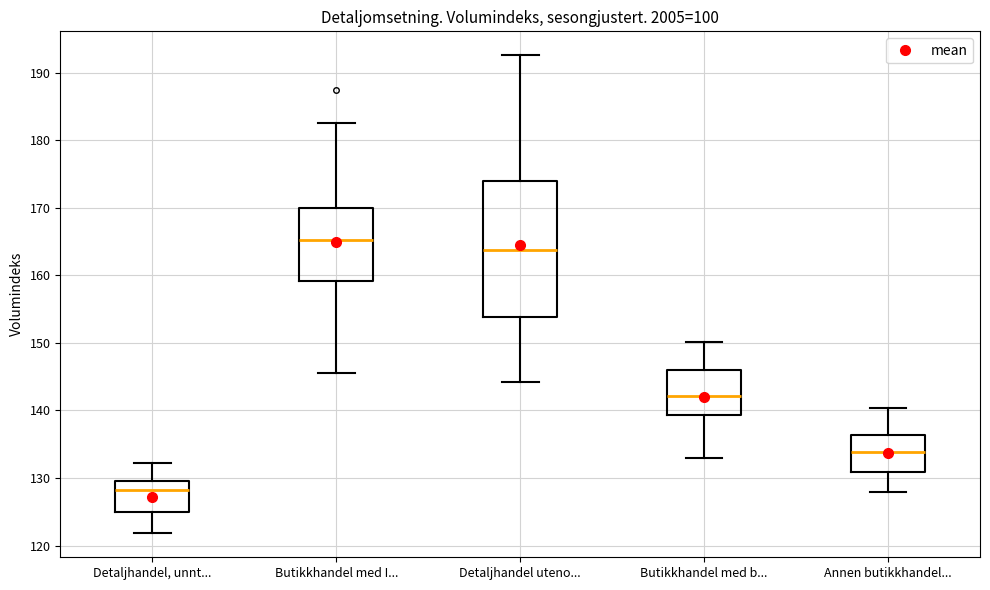

Reading left to right, read every box against the y-axis: the position of its median line, the range the box covers, and the ends of its whiskers. The values are not printed on the chart, so give them approximately, as read against the axis.

Detaljhandel, unnt...: median 128, box 125 to 130, whiskers 122 to 132
Butikkhandel med I...: median 165, box 159 to 170, whiskers 146 to 183
Detaljhandel uteno...: median 164, box 154 to 174, whiskers 144 to 193
Butikkhandel med b...: median 142, box 139 to 146, whiskers 133 to 150
Annen butikkhandel...: median 134, box 131 to 136, whiskers 128 to 140